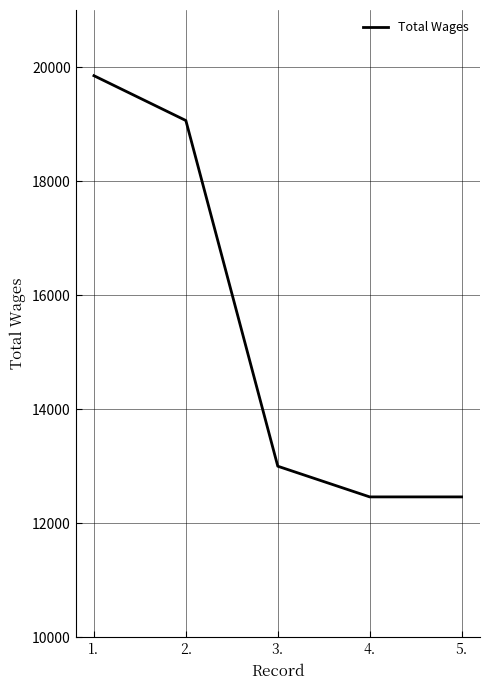

What is the change in value from 2. to 4.?

-6600